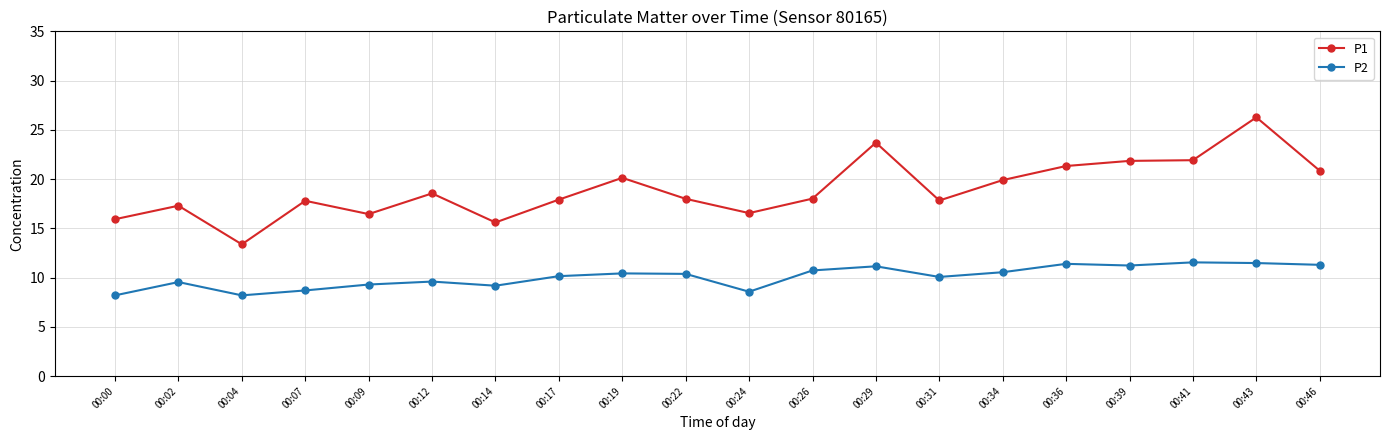

How many lines are shown in the chart?

2